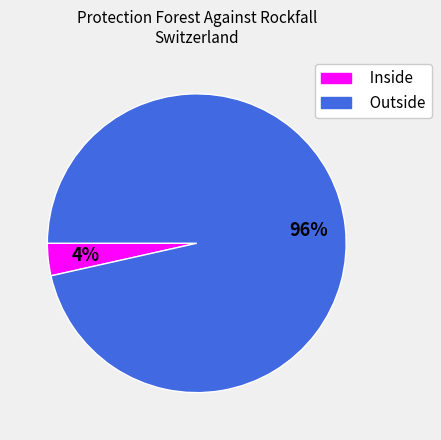

Is there any slice that represents more than half of the pie?

Yes